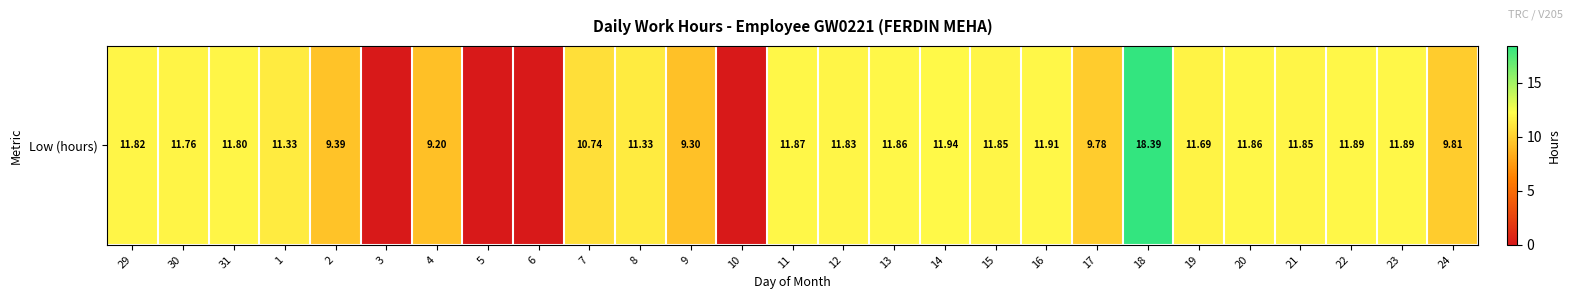

The chart shows a value of 5.1 at 11. True or false?

False